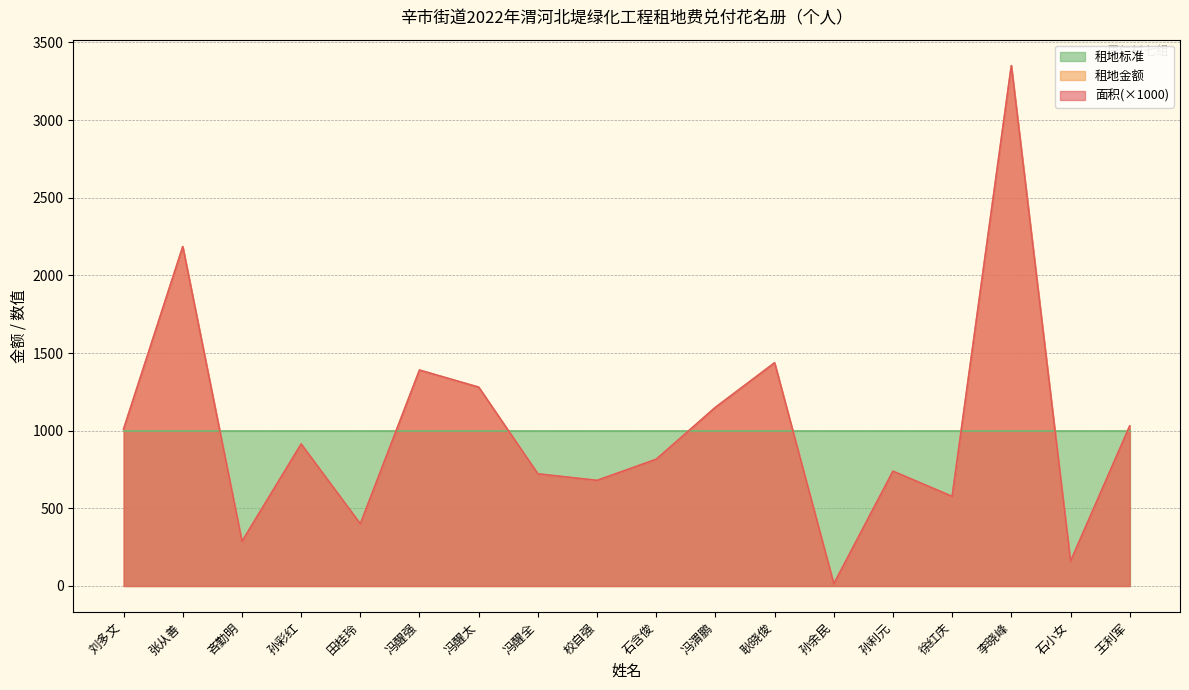

Does the chart have visible grid lines?

Yes